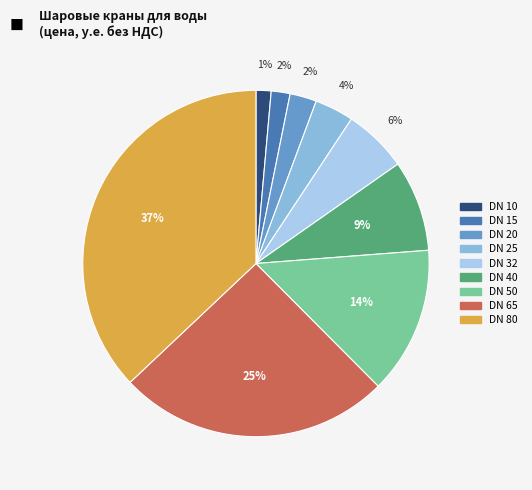

To the nearest percent, what portion does DN 80 represent?

37%